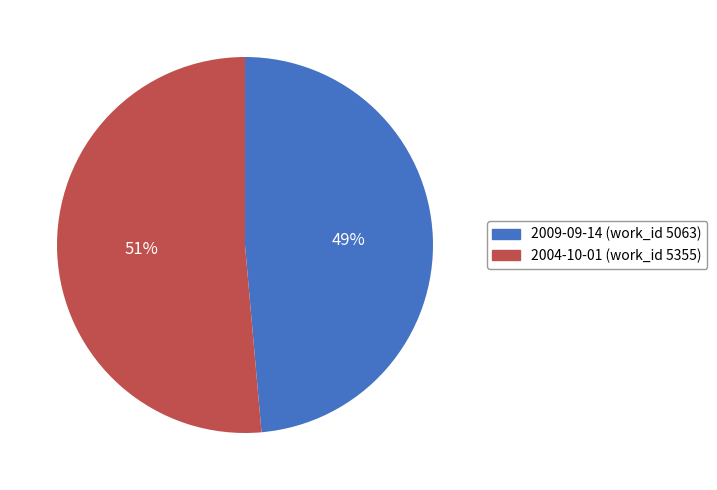

Which slice is the largest?

2004-10-01